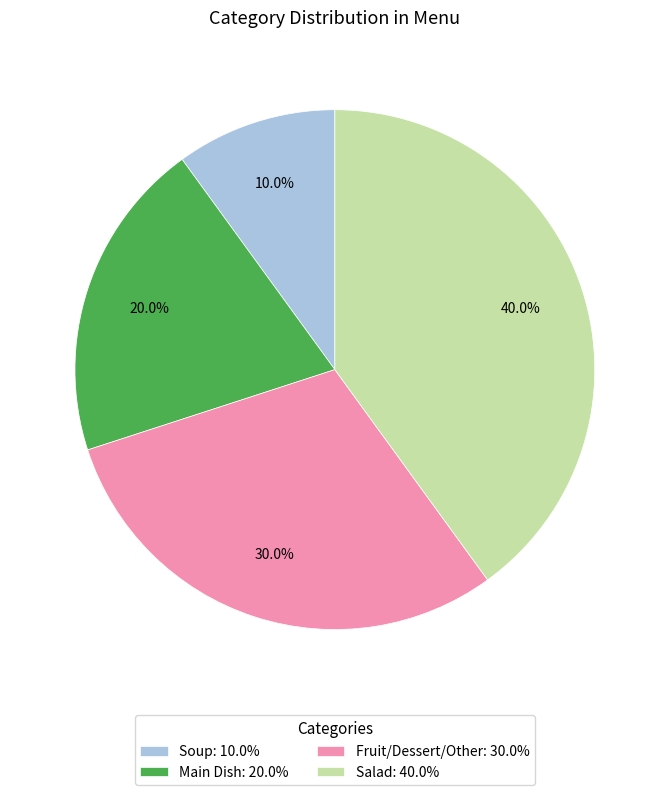

What percentage is NOT represented by Fruit/Dessert/Other?

70.0%